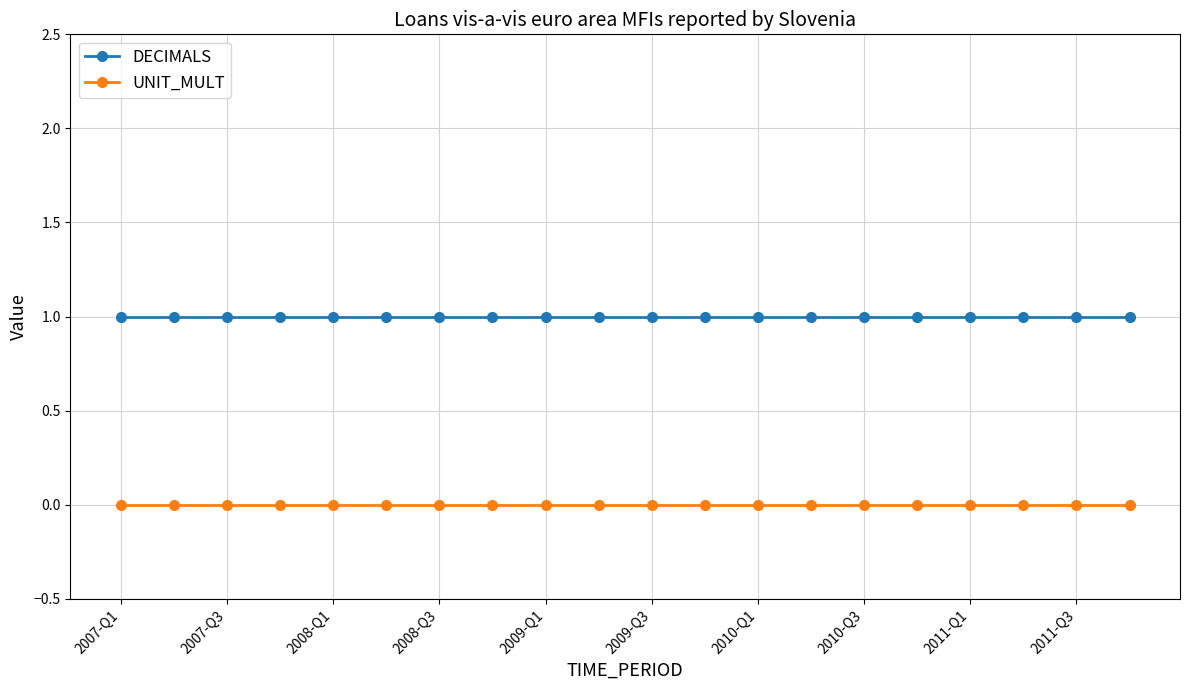

What is the sum of all DECIMALS values?

20